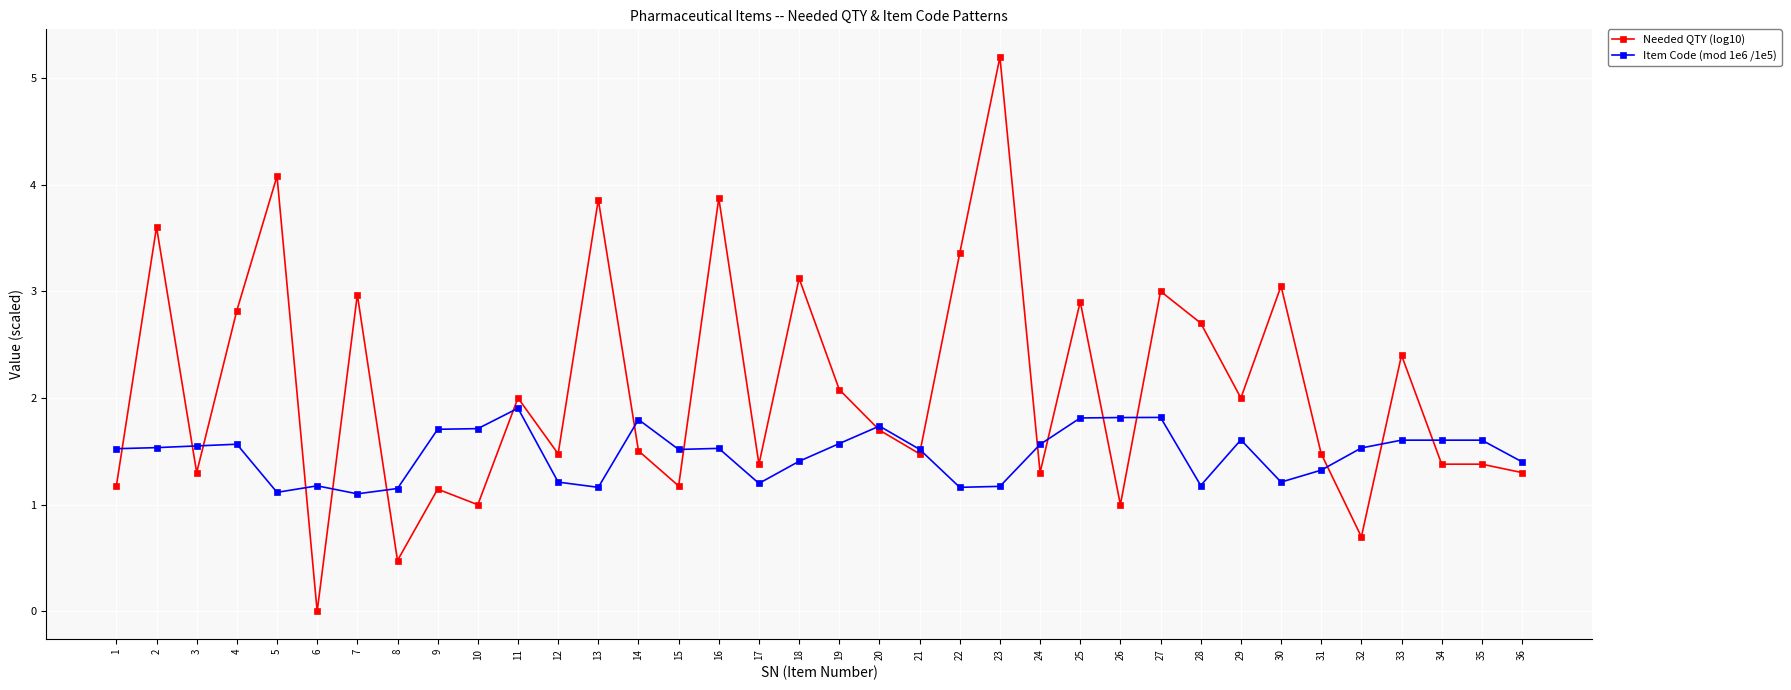

Where is the first local minimum for Needed QTY (log10)?

3